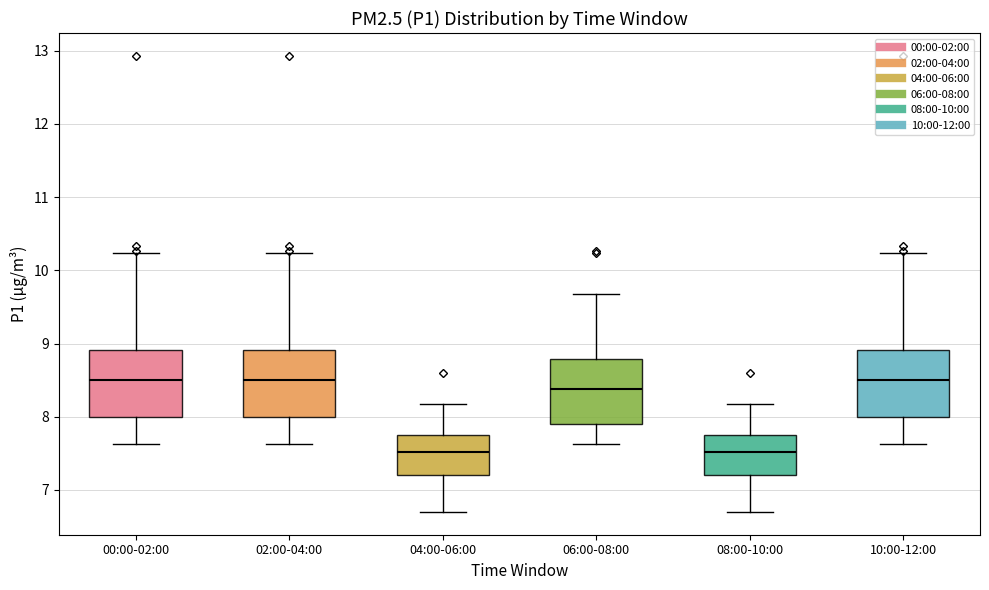

Reading left to right, read every box against the y-axis: the position of its median line, the range the box covers, and the ends of its whiskers. The values are not printed on the chart, so give them approximately, as read against the axis.

00:00-02:00: median 8.5, box 8.0 to 8.9, whiskers 7.6 to 10.2
02:00-04:00: median 8.5, box 8.0 to 8.9, whiskers 7.6 to 10.2
04:00-06:00: median 7.5, box 7.2 to 7.7, whiskers 6.7 to 8.2
06:00-08:00: median 8.4, box 7.9 to 8.8, whiskers 7.6 to 9.7
08:00-10:00: median 7.5, box 7.2 to 7.7, whiskers 6.7 to 8.2
10:00-12:00: median 8.5, box 8.0 to 8.9, whiskers 7.6 to 10.2